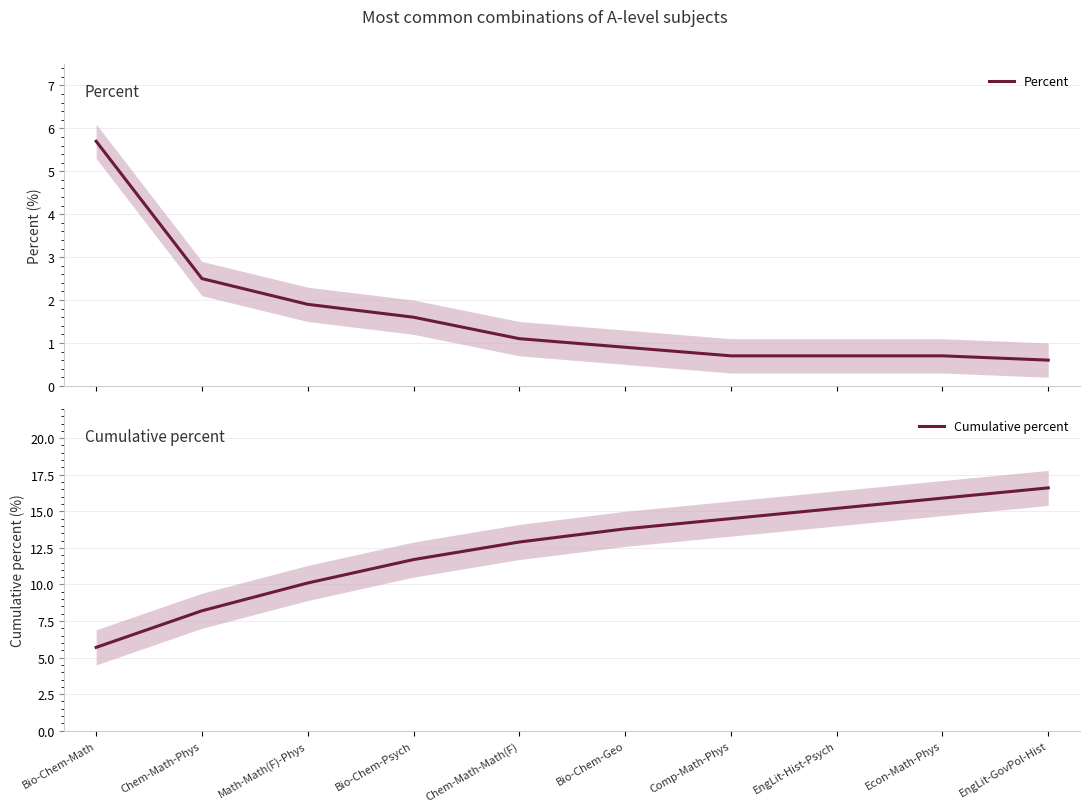

Where is Percent nearest to the value 3?

Chem-Math-Phys